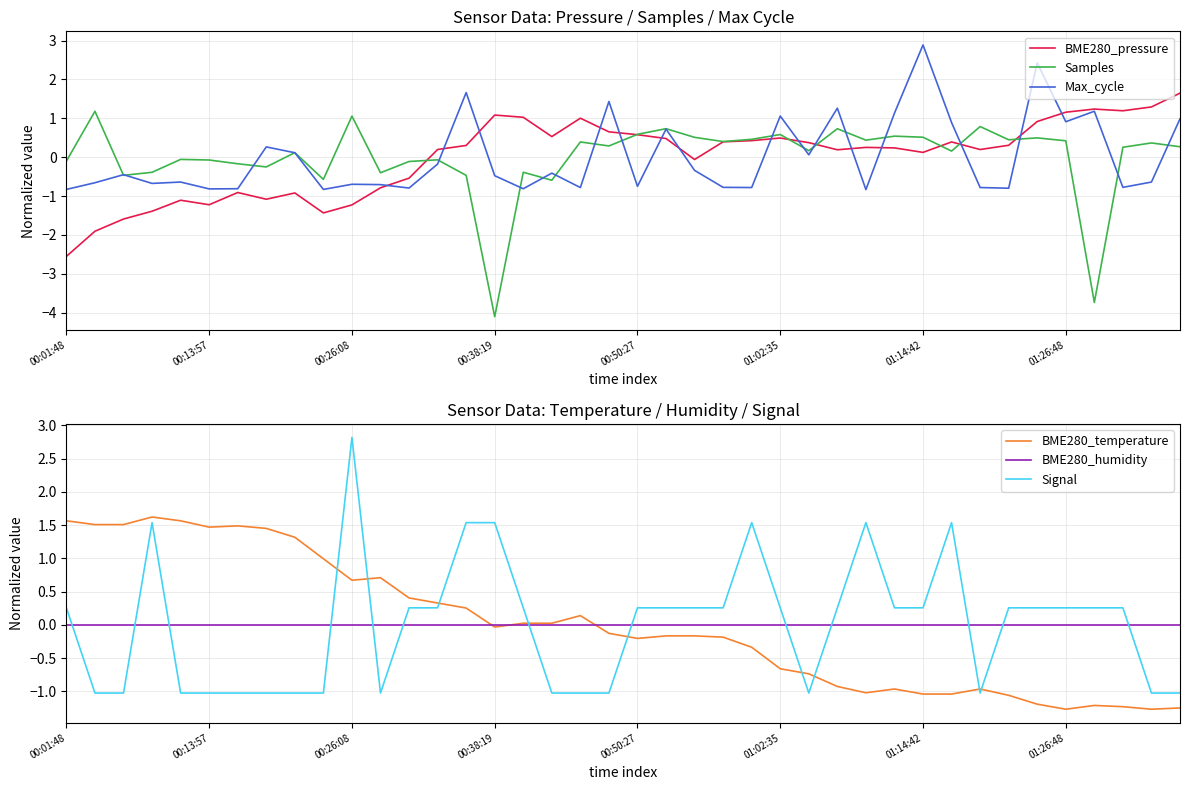

What is the difference between the maximum and minimum values in the BME280_pressure series?

4.2